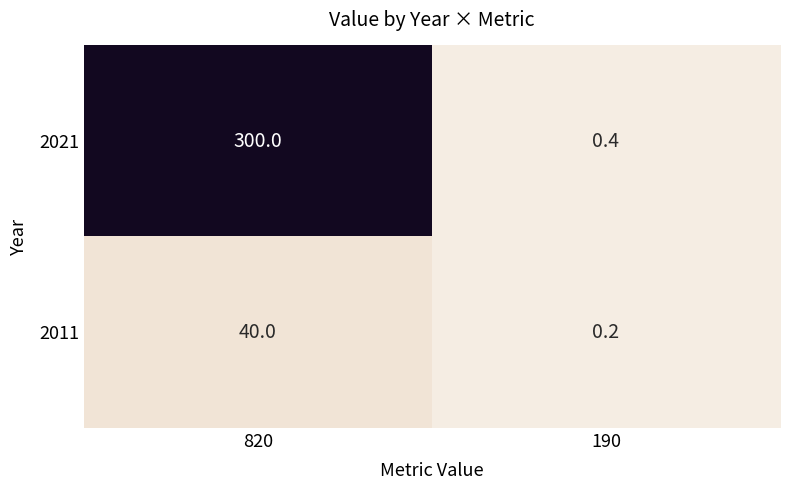

At which category does the chart reach its minimum across all series?

190